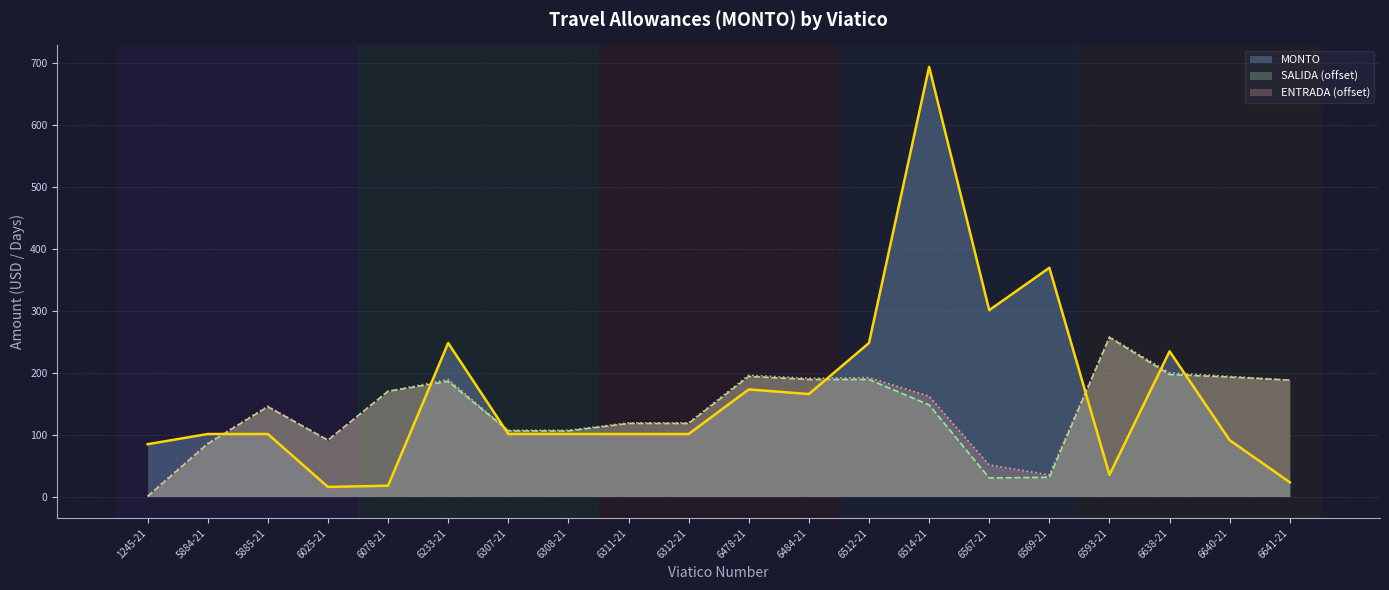

Is the value of ENTRADA_OFFSET at 6025-21 greater than the value of SALIDA_OFFSET at 1245-21?

Yes